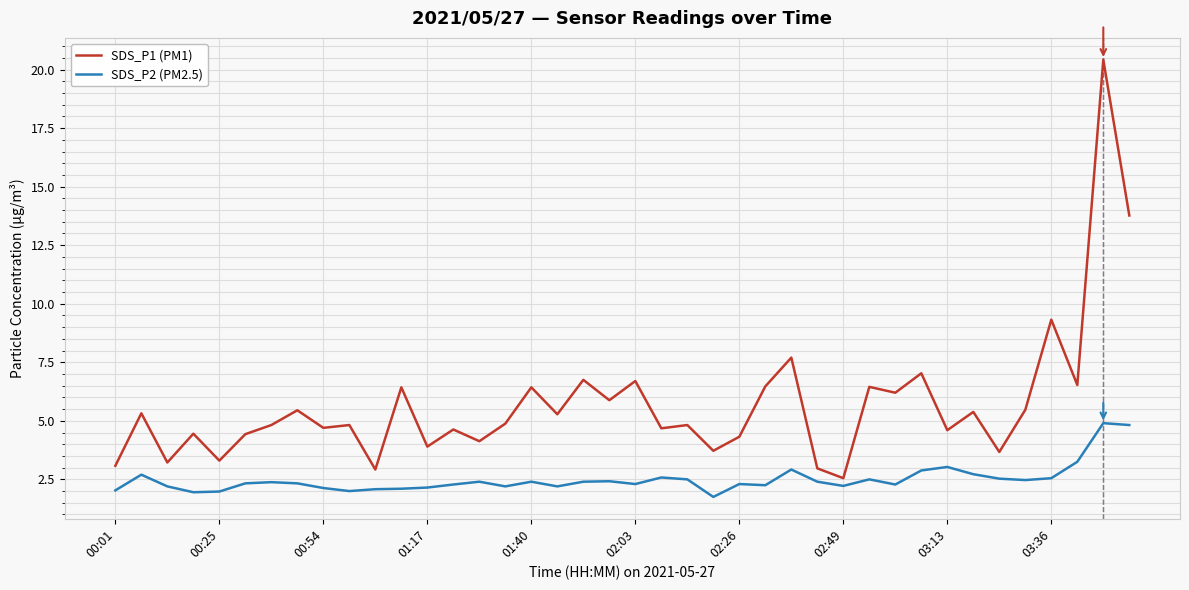

Rank the series by their average value, from lowest to highest.

SDS_P2 (PM2.5), SDS_P1 (PM1)